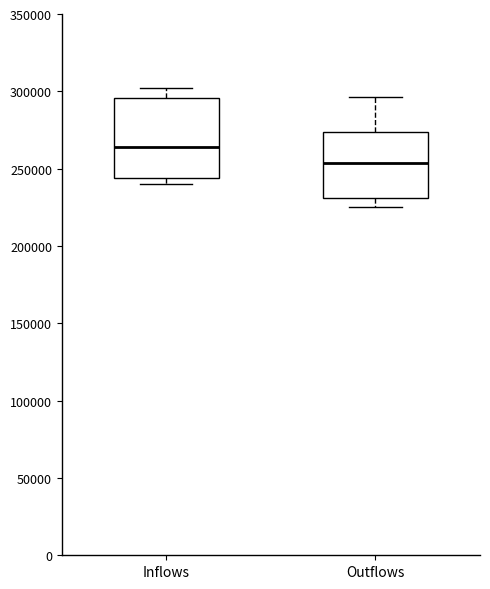

Reading left to right, transcribe this box plot: for each box, give where its median line is, the range the box spans, and where its two whiskers end, as read against the y-axis. The values are not printed on the chart, so give them approximately, as read against the axis.

Inflows: median 265000, box 245000 to 295000, whiskers 240000 to 300000
Outflows: median 255000, box 230000 to 275000, whiskers 225000 to 295000